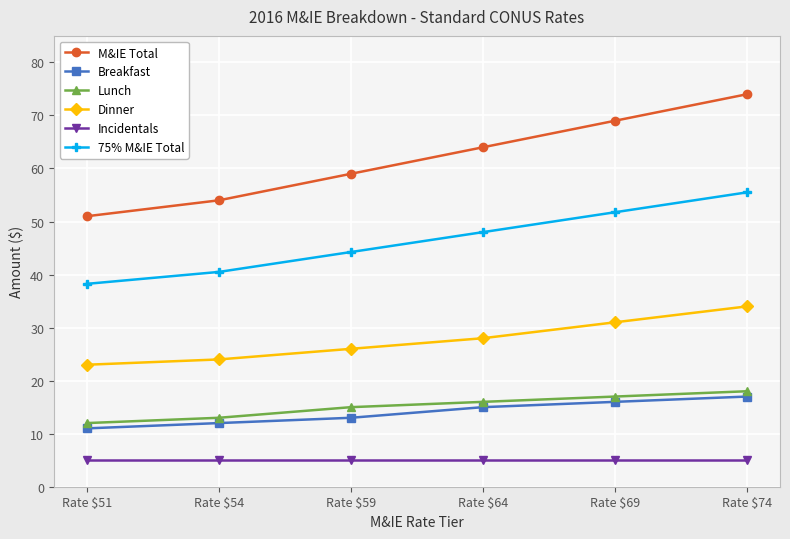

The Breakfast series shows 16.0 at Rate $69. True or false?

True